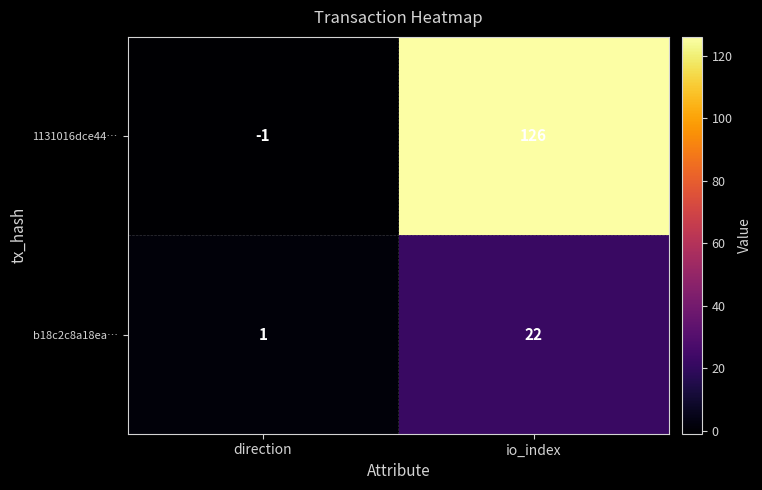

Count the number of data series in this chart.

2